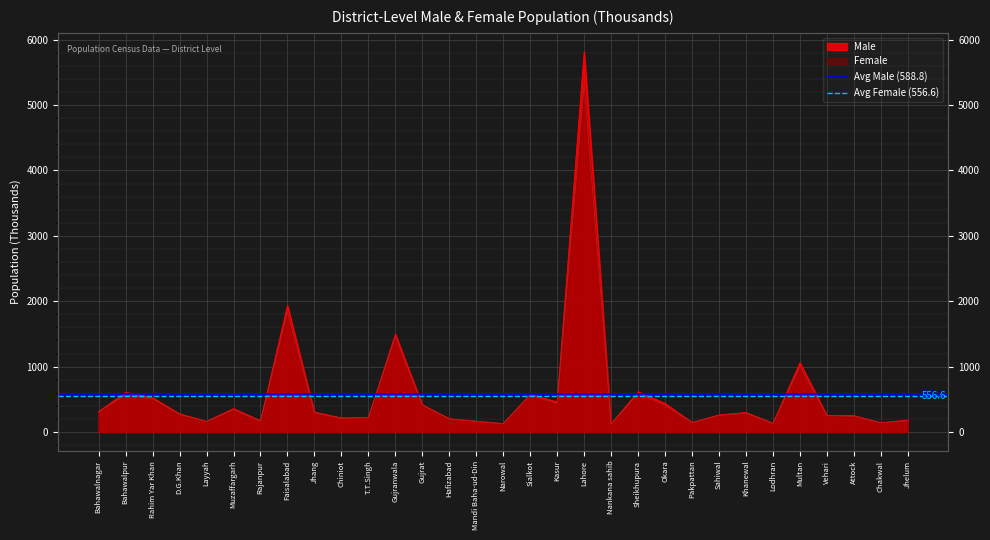

List the series in order of their overall mean, lowest first.

Avg Female (556.6), Avg Male (588.8)